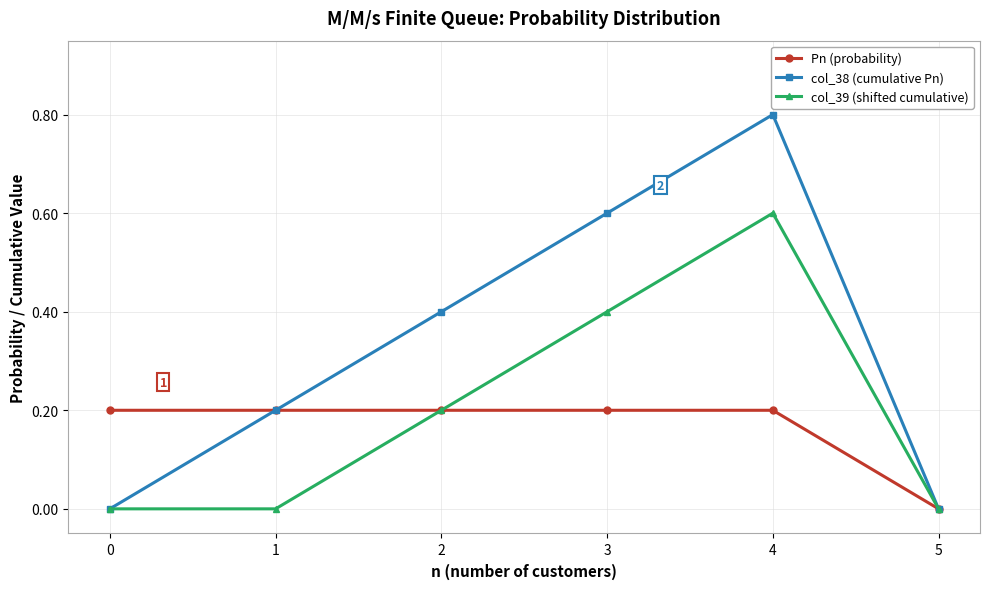

Rank the series by their average value, from highest to lowest.

col_38 (cumulative Pn), col_39 (shifted cumulative), Pn (probability)